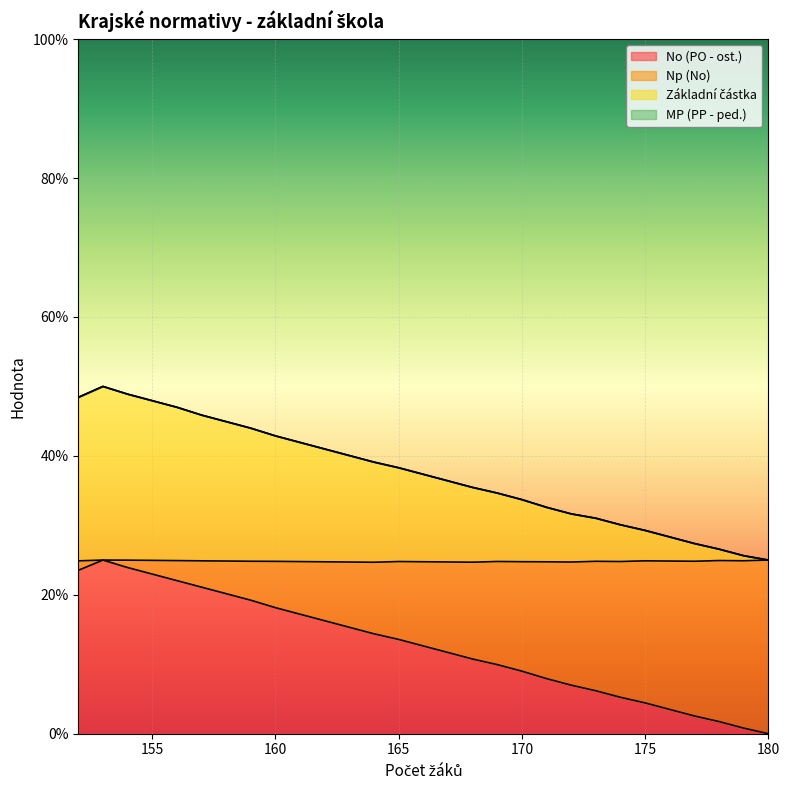

The value of No (PO - ost.) at 170 is 12.9. True or false?

False